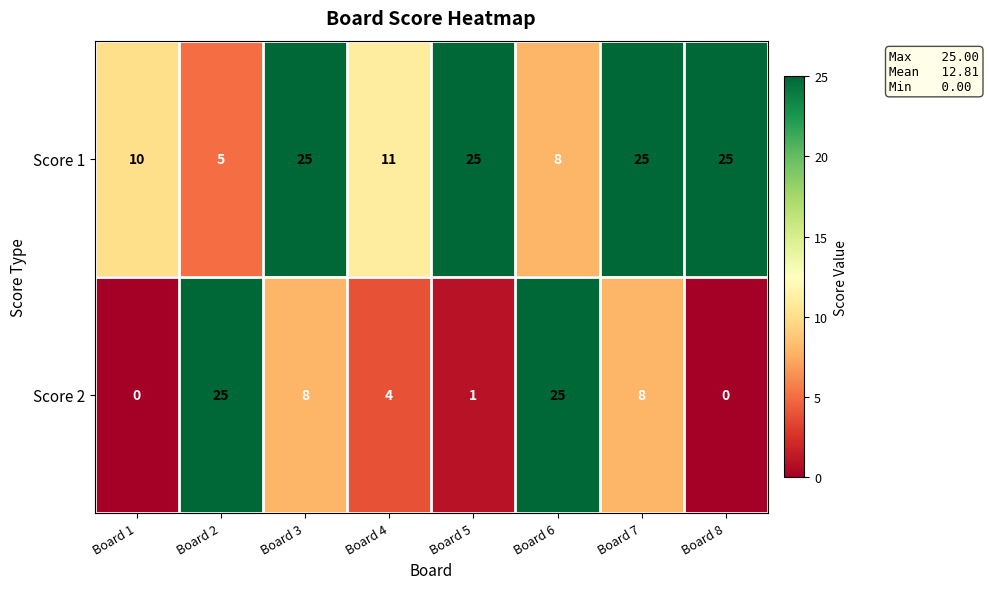

Which series has the largest range (max minus min)?

Score 2